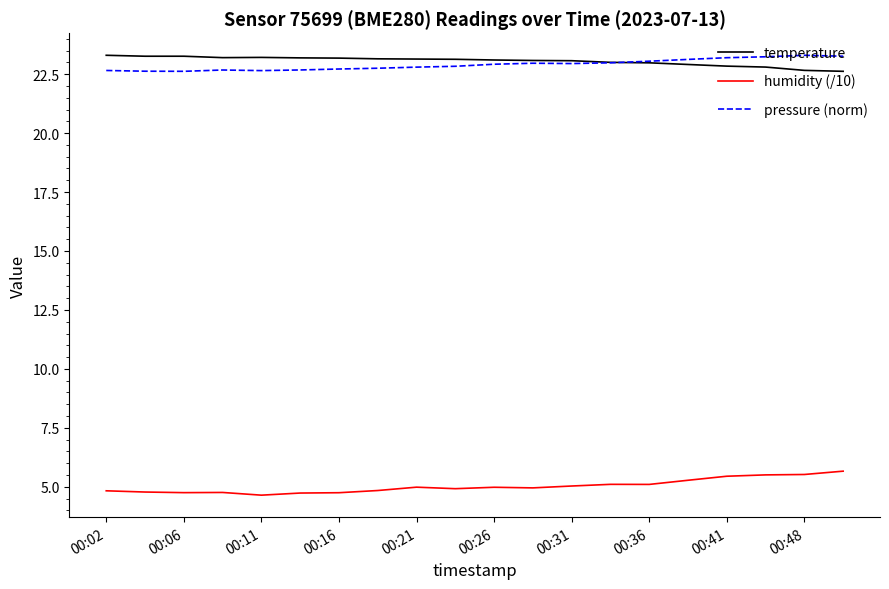

What is the smallest value displayed?

4.6